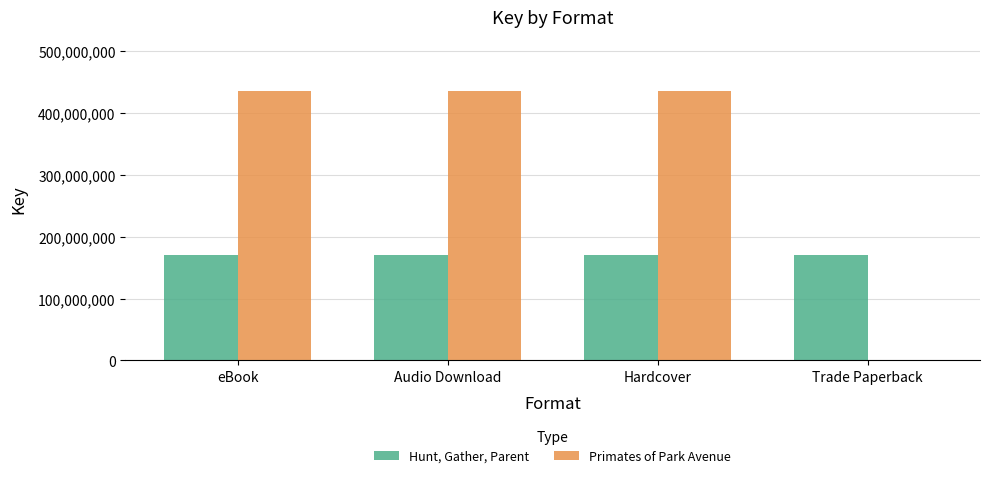

How many groups of bars are there?

4